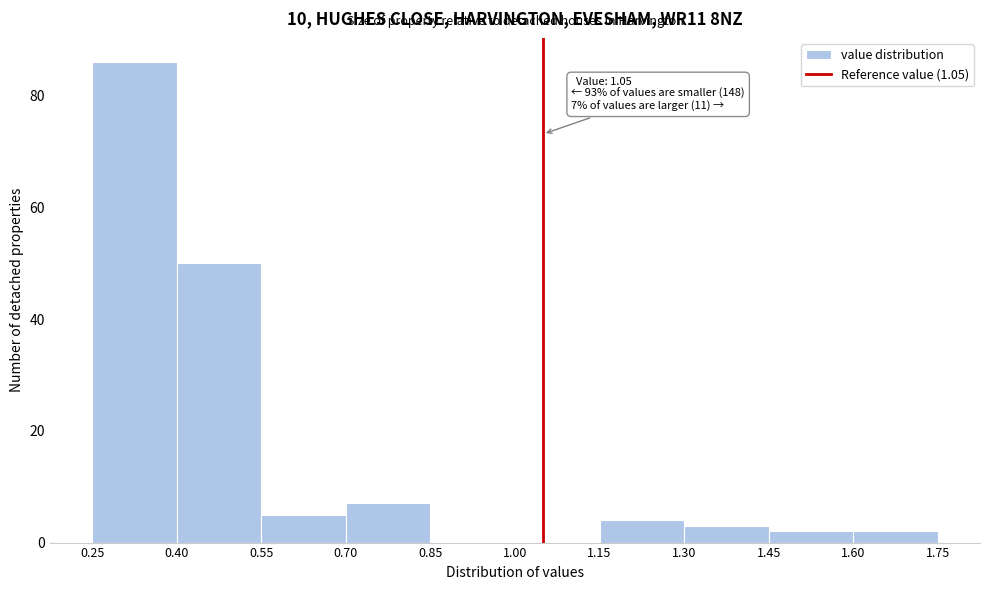

Over which range of the x-axis is the bar tallest?

0.25 to 0.40